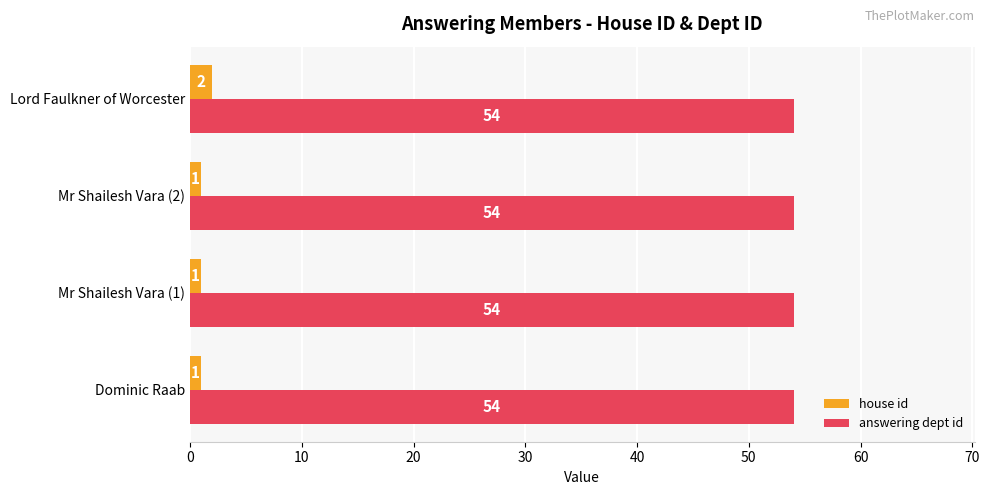

What value does the answering dept id series have at Lord Faulkner of Worcester?

54